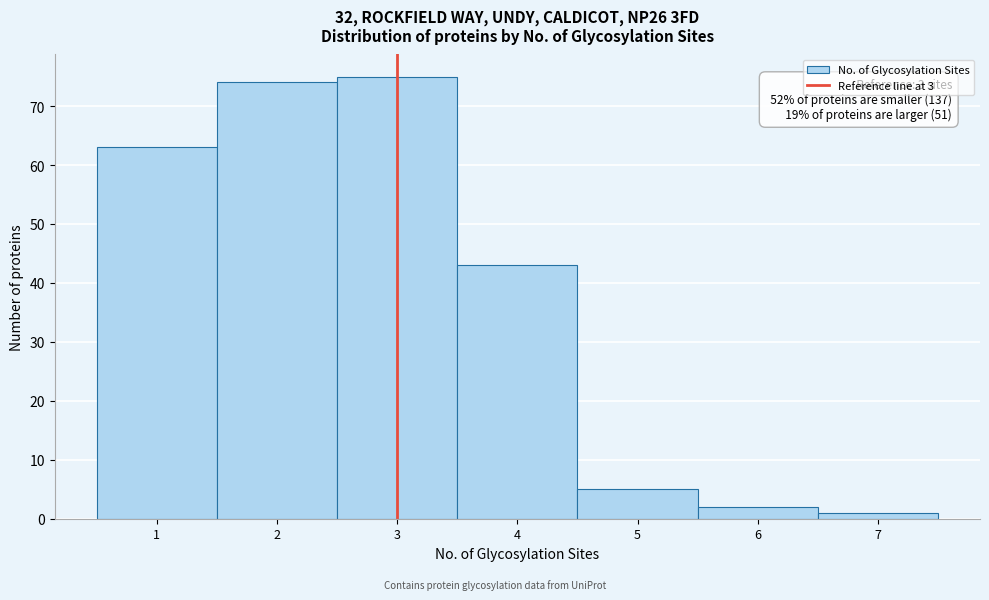

Over which range of the x-axis is the bar tallest?

2.5 to 3.5